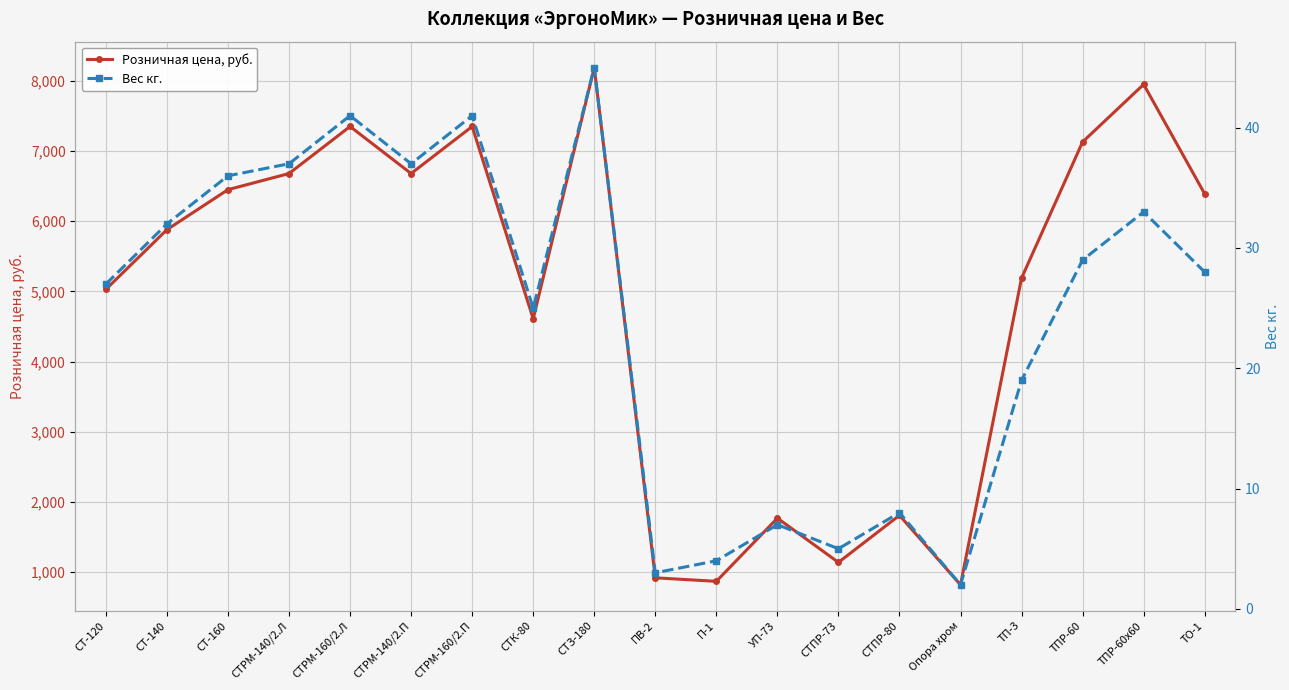

What is the label of the 13th point from the left?

СТПР-73